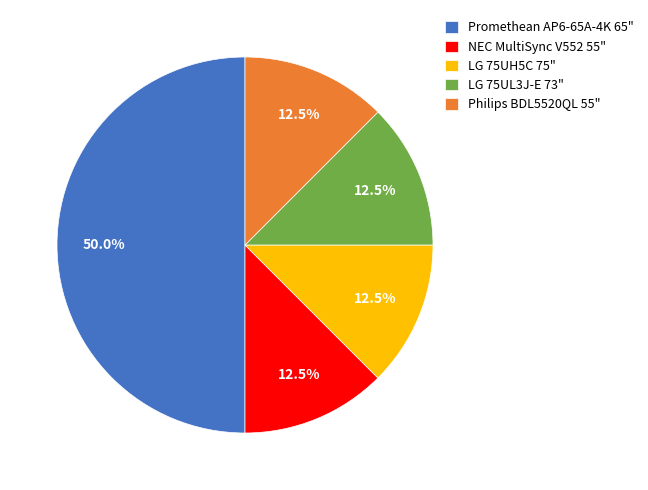

Approximately how many times larger is the value at Promethean AP6-65A-4K 65" compared to LG 75UL3J-E 73"?

4.0